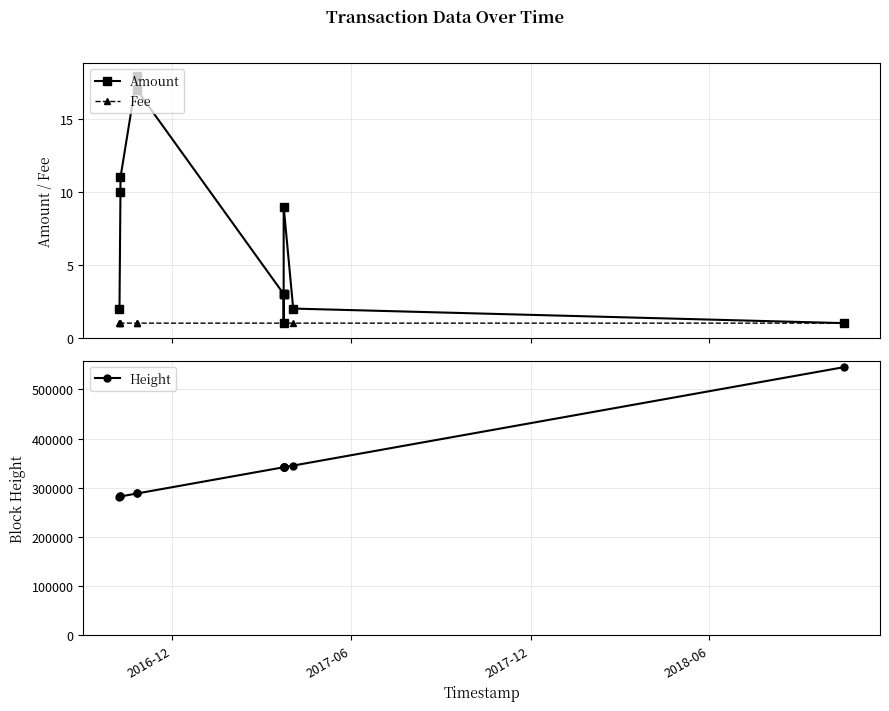

True or false: Height and Fee cross at least once.

False